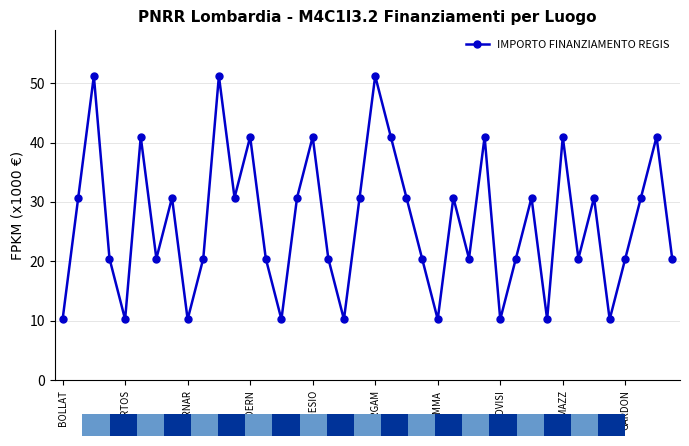

True or false: there are more than 1 points higher than both neighbors.

True